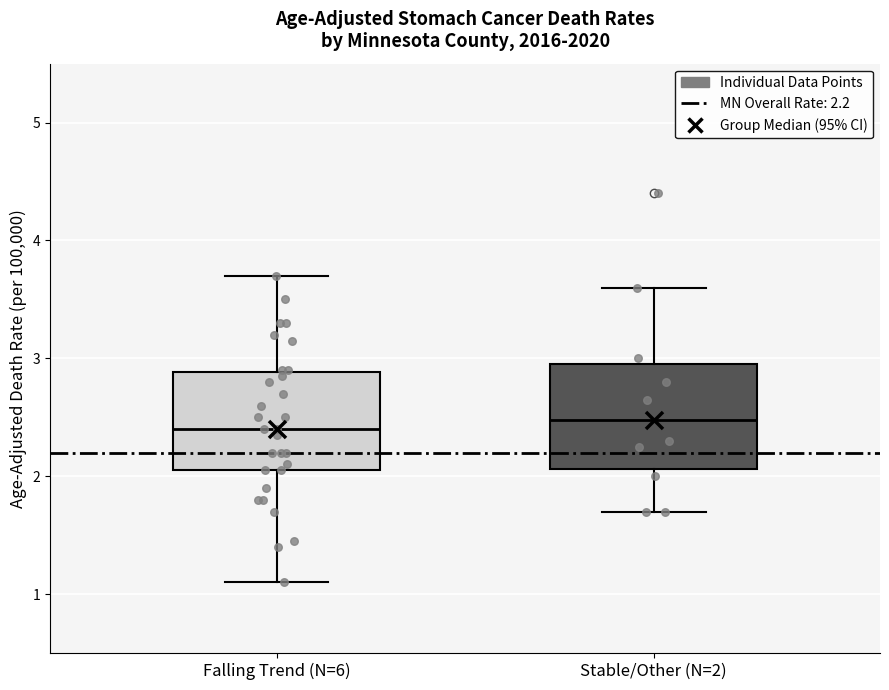

Reading left to right, transcribe this box plot: for each box, give where its median line is, the range the box spans, and where its two whiskers end, as read against the y-axis. The values are not printed on the chart, so give them approximately, as read against the axis.

Falling Trend (N=6): median 2.4, box 2.1 to 2.9, whiskers 1.1 to 3.7
Stable/Other (N=2): median 2.5, box 2.1 to 3.0, whiskers 1.7 to 3.6